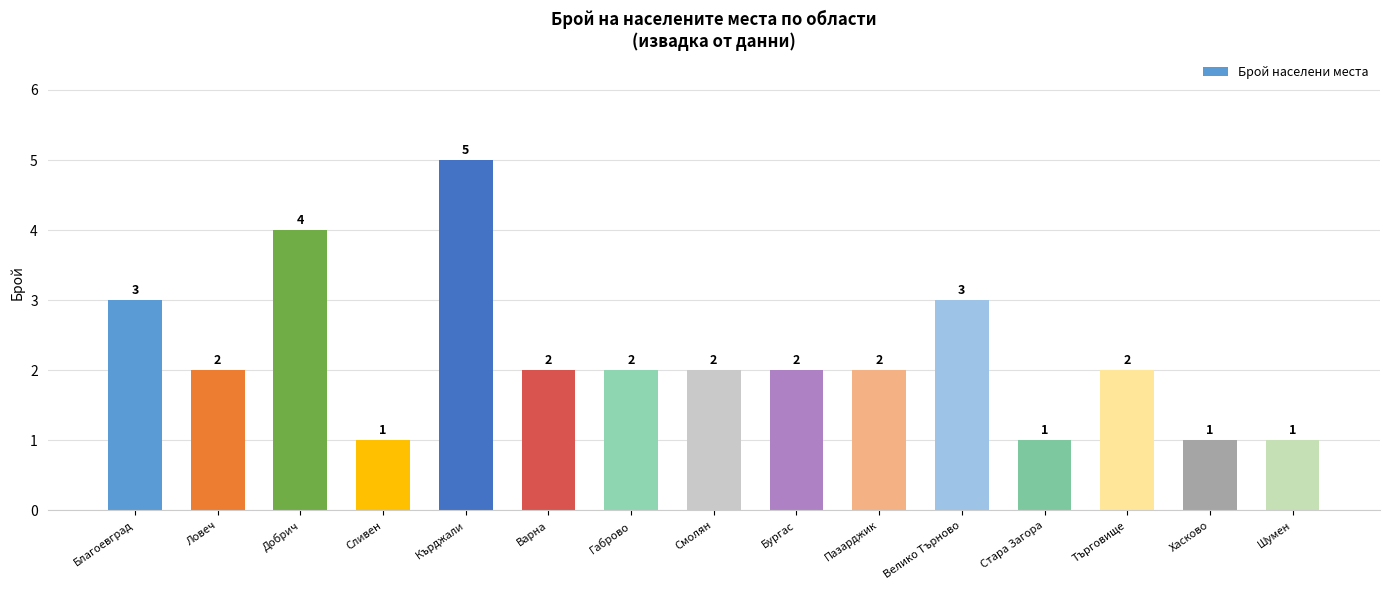

Which has a higher value, Смолян or Сливен?

Смолян